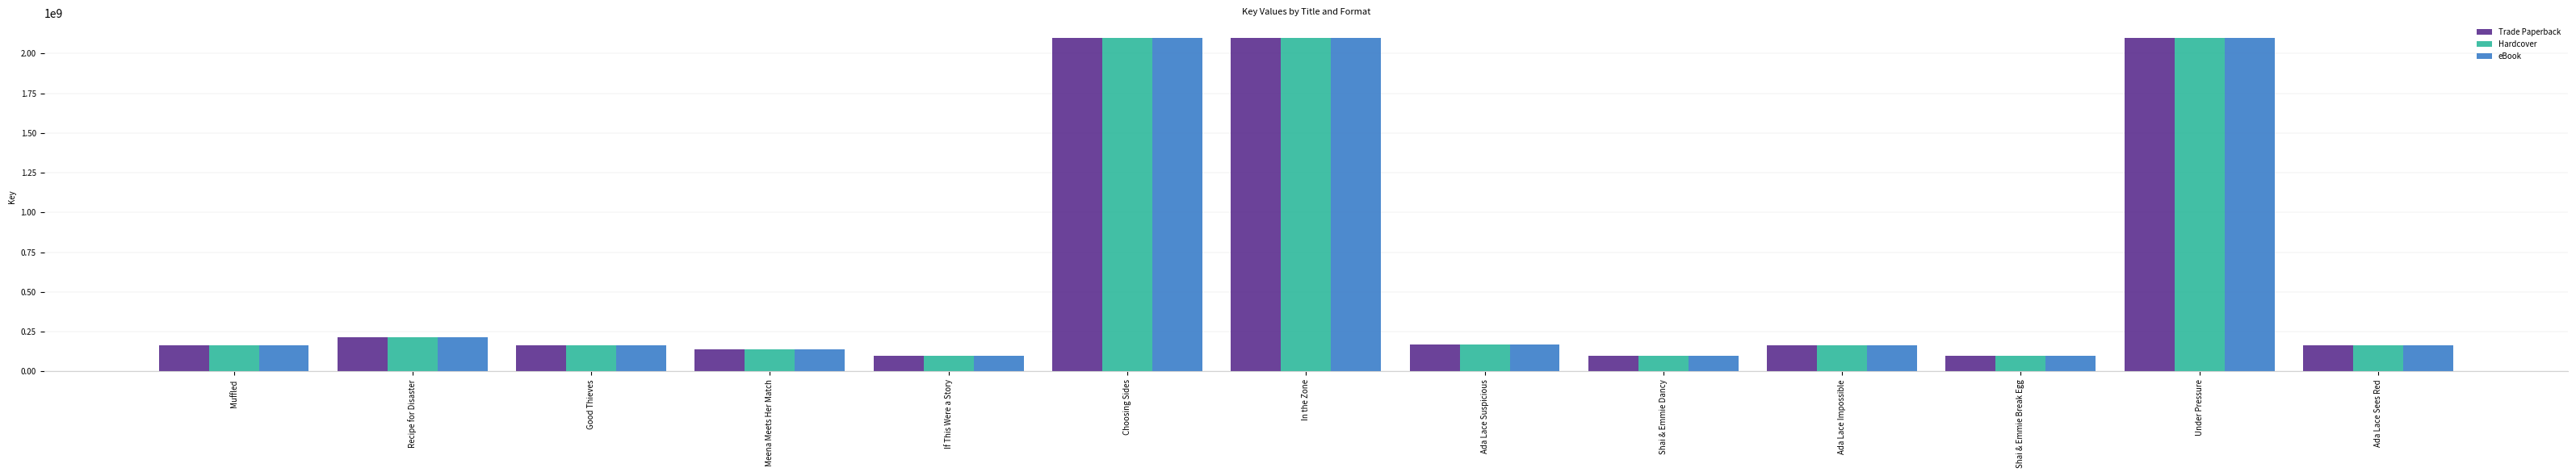

Is it true that eBook equals 215934375 at Recipe for Disaster?

True